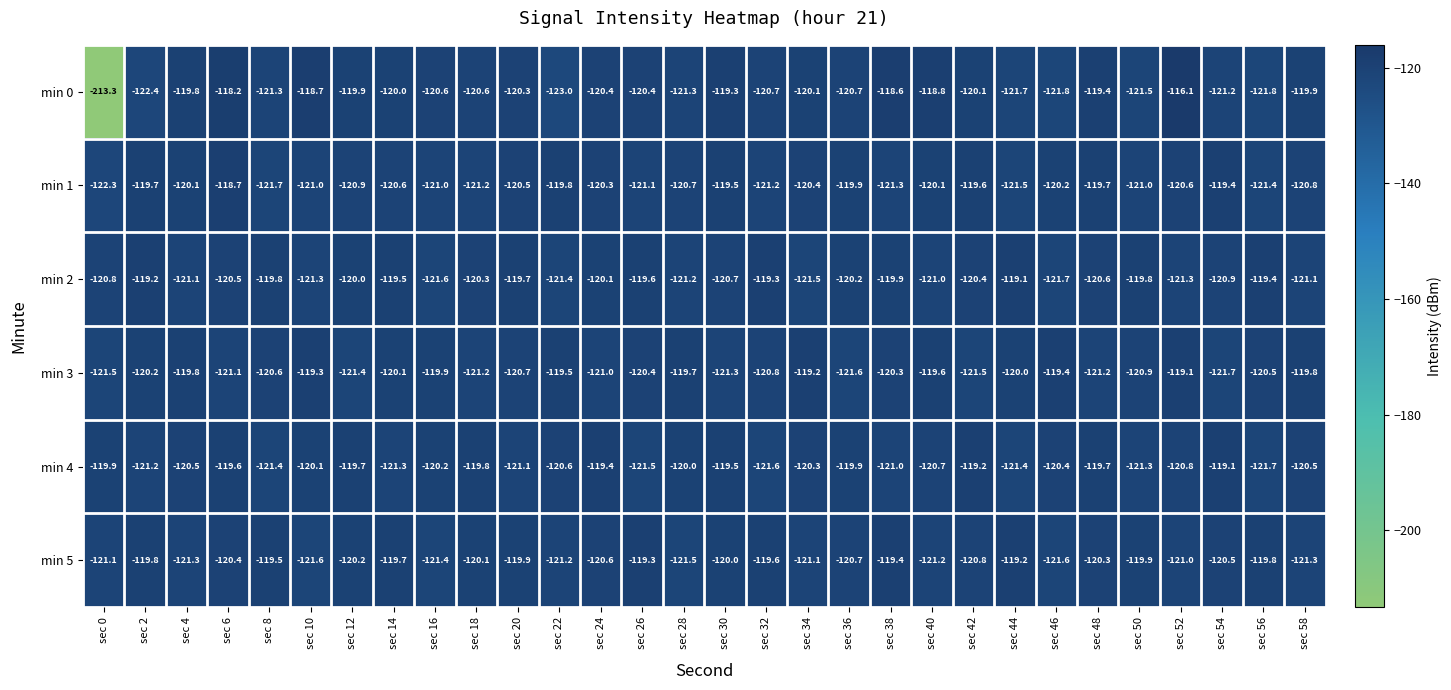

What is the sum of all min 1 values?

-3616.2